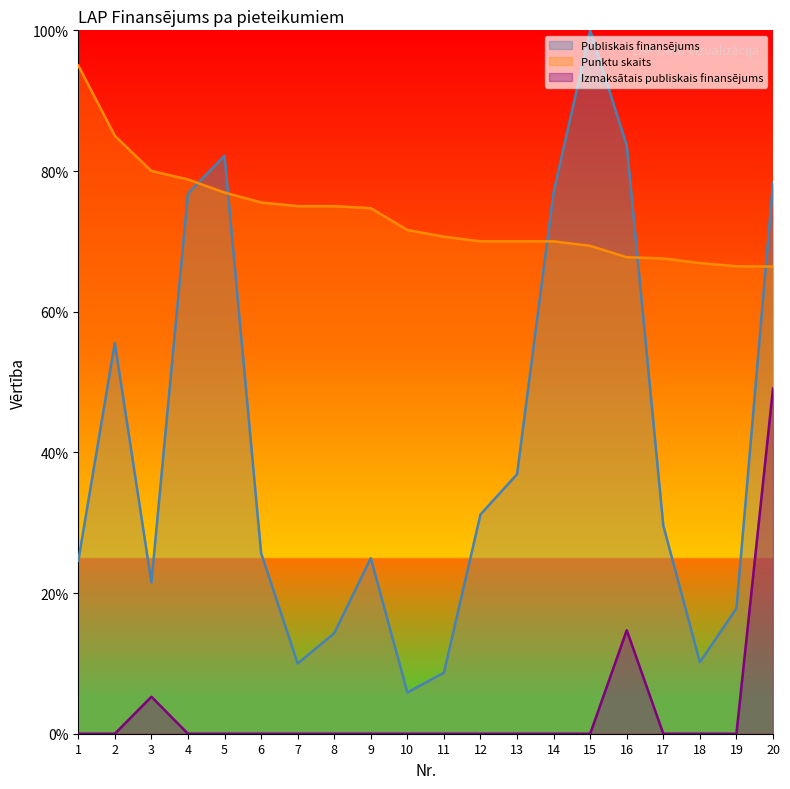

The Izmaksātais publiskais finansējums series shows 0.0 at 13. True or false?

True